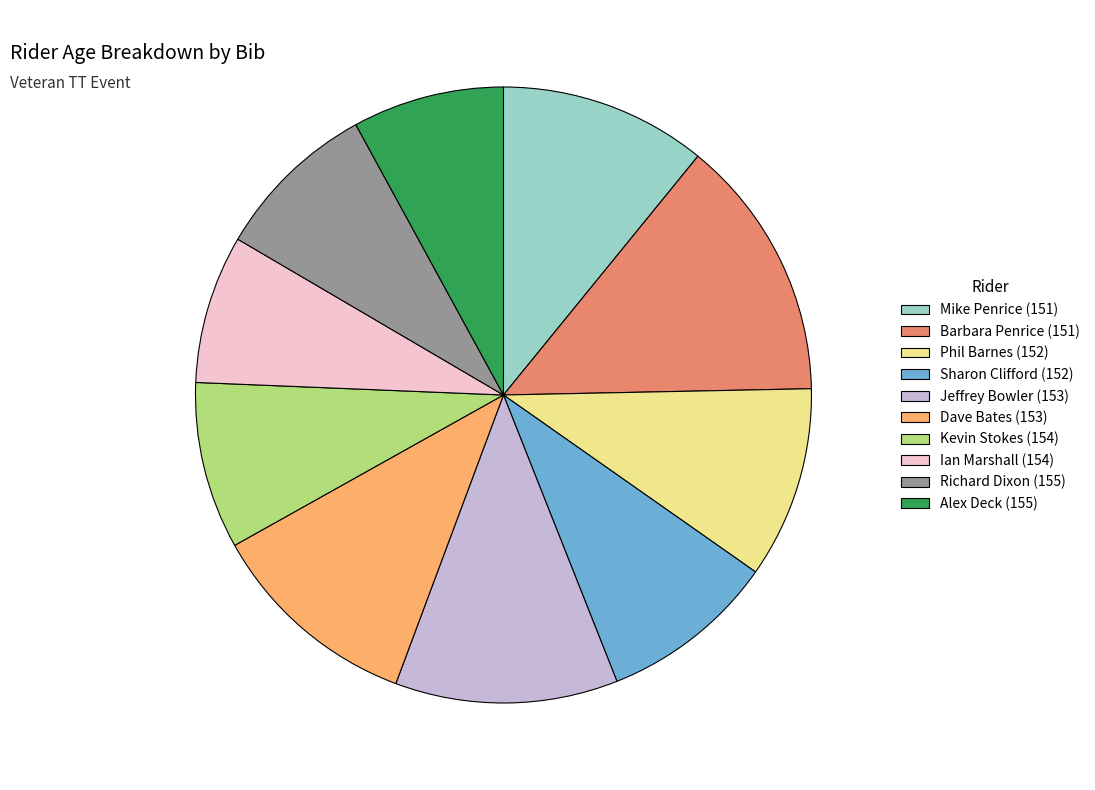

Which category has the biggest portion of the pie?

Barbara Penrice (151)